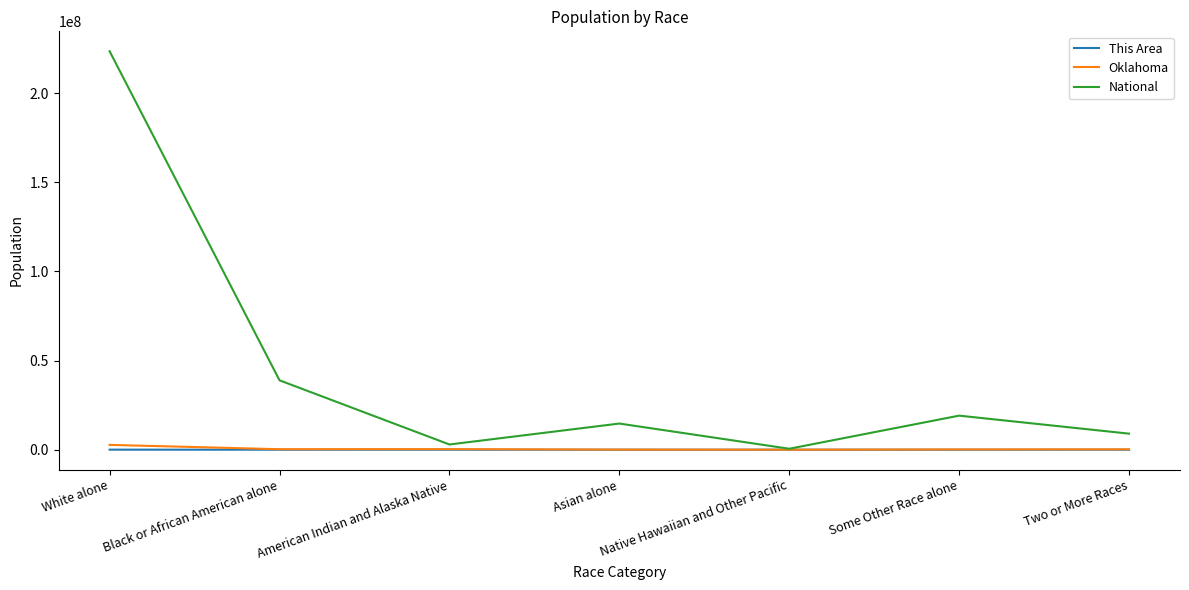

What is the sum of the This Area values at White alone and Two or More Races?

33333